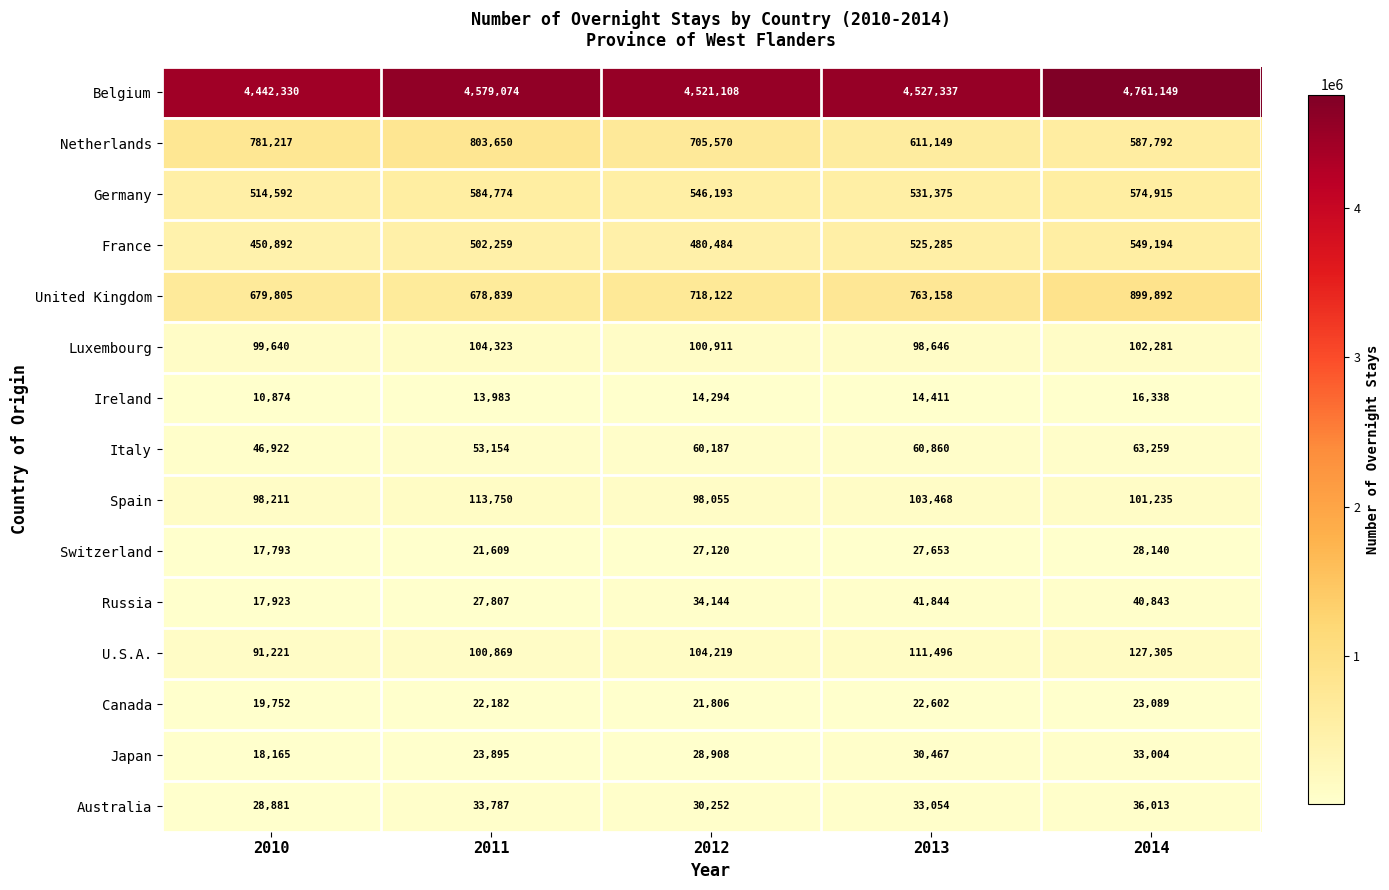

How many data points does each series have?

5